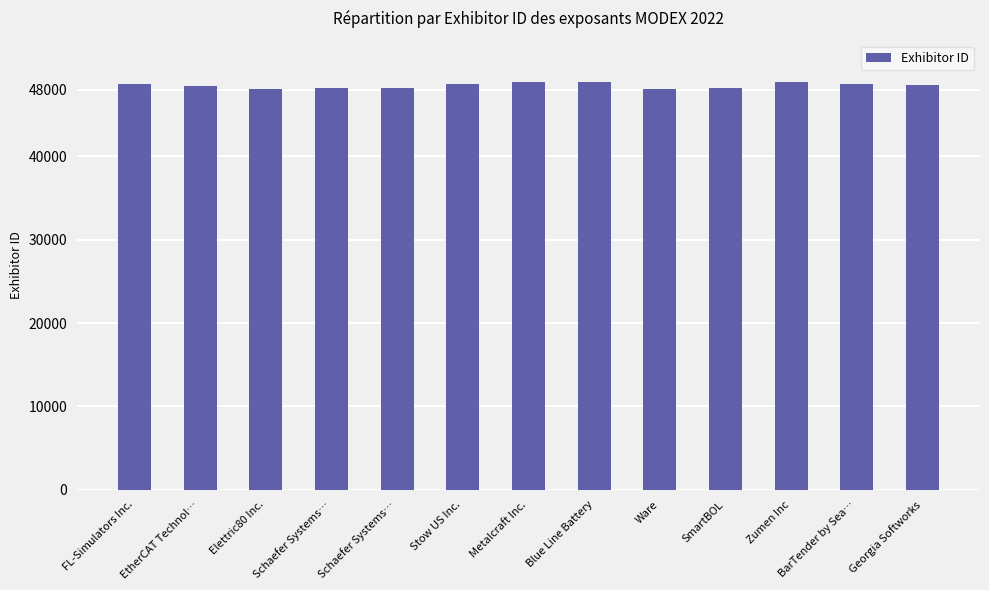

The chart shows a value of 12540 at BarTender by Sea…. True or false?

False